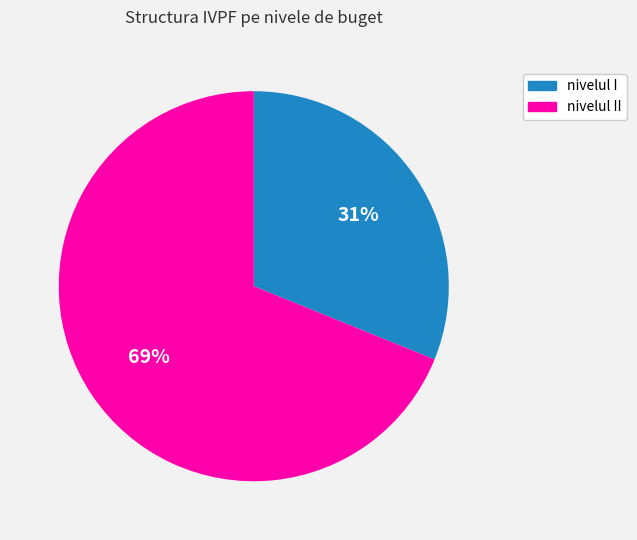

To the nearest percent, what is the difference between the largest and smallest slice percentages?

38%